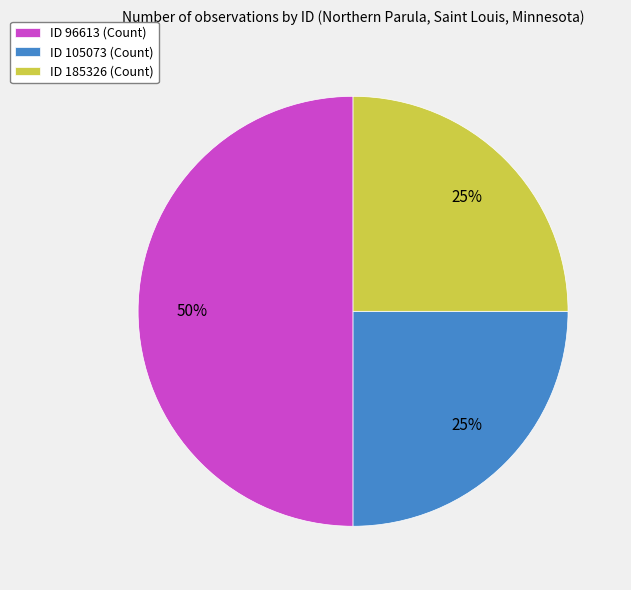

Does ID 105073 (Count) represent more than half of the total?

No